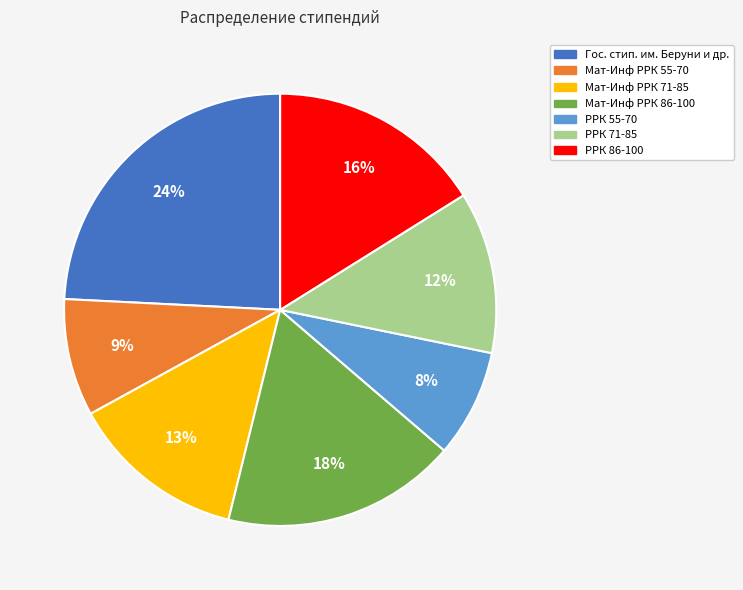

Combined, do Мат-Инф РРК 55-70 and Мат-Инф РРК 71-85 account for over 50%?

No